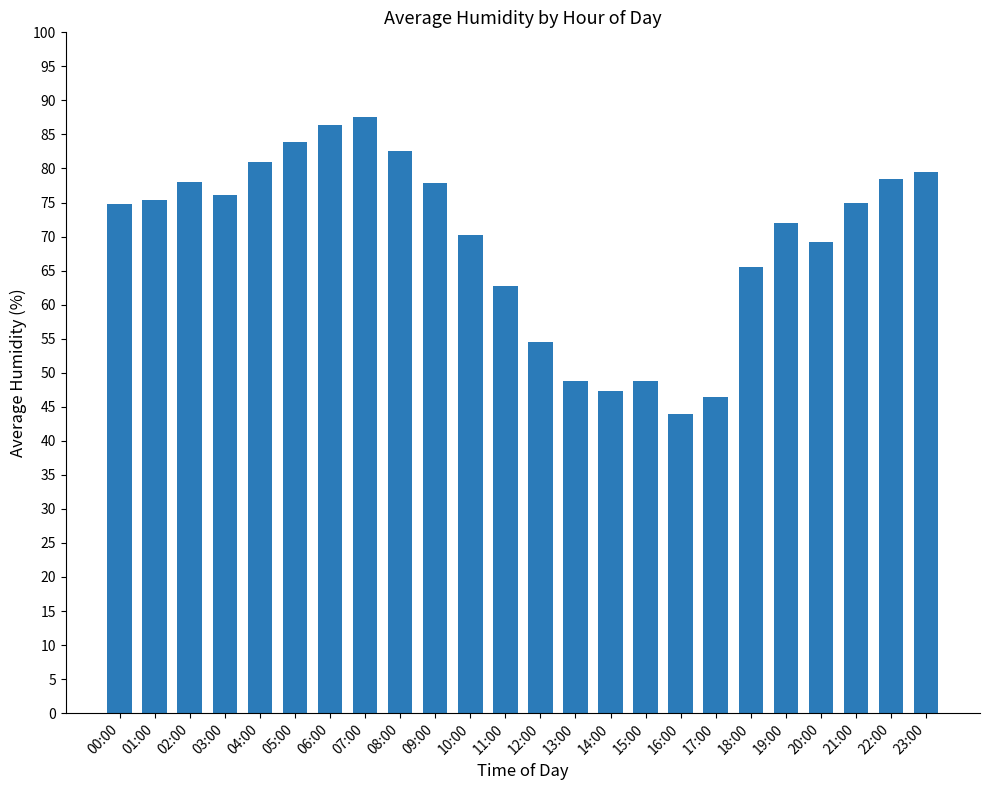

What is the label of the 7th bar from the left?

06:00